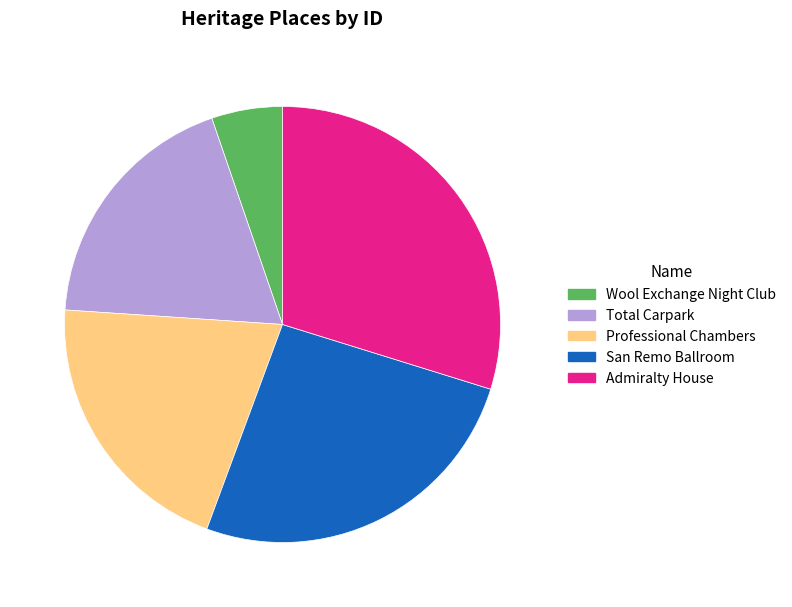

Do Total Carpark and Wool Exchange Night Club together represent more than half of the pie?

No